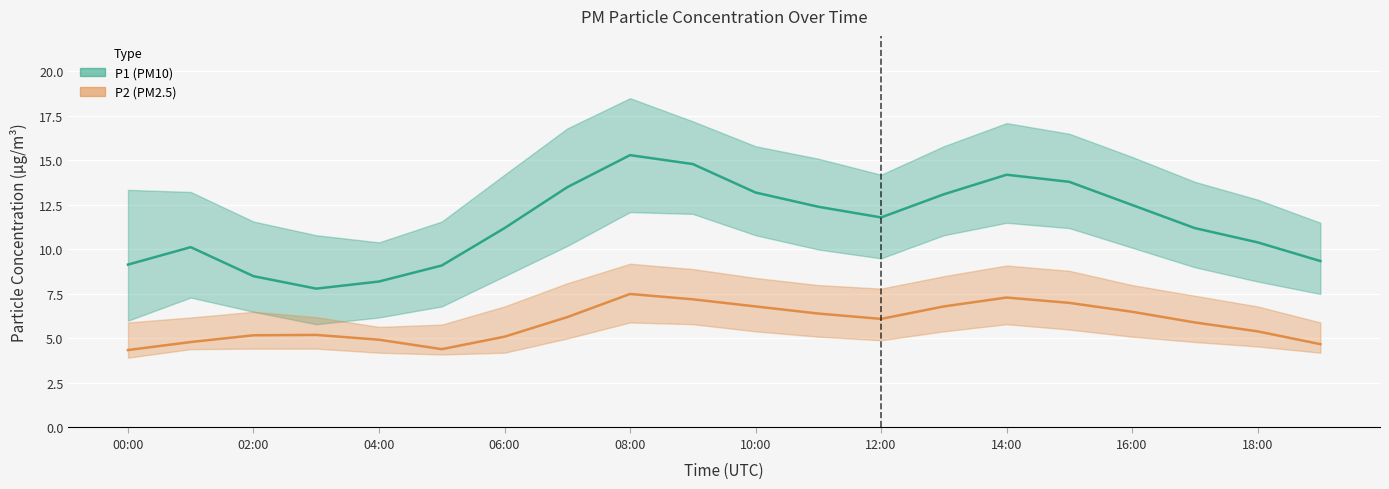

List the series in order of their peak value, highest first.

P1 (PM10), P2 (PM2.5)